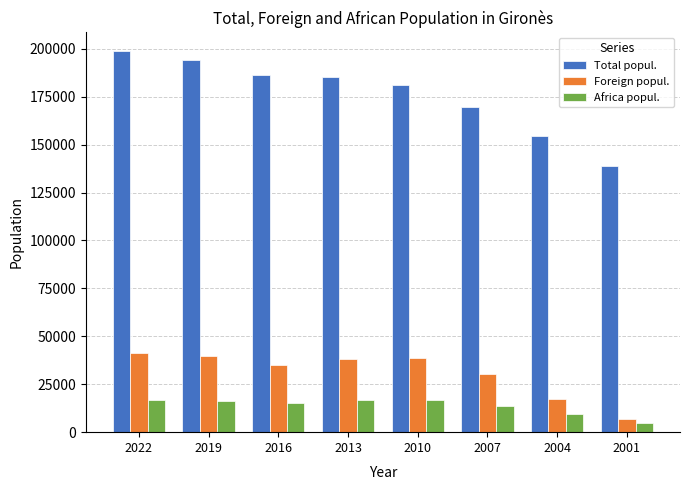

What is the value of the Foreign popul. bar at the 1st from the left?

41040